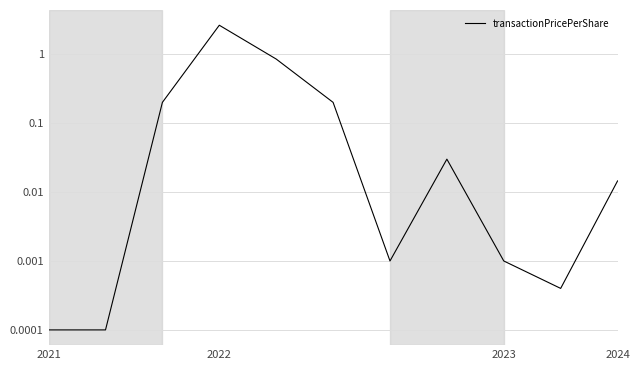

Is this an area chart (filled region under the line)?

No